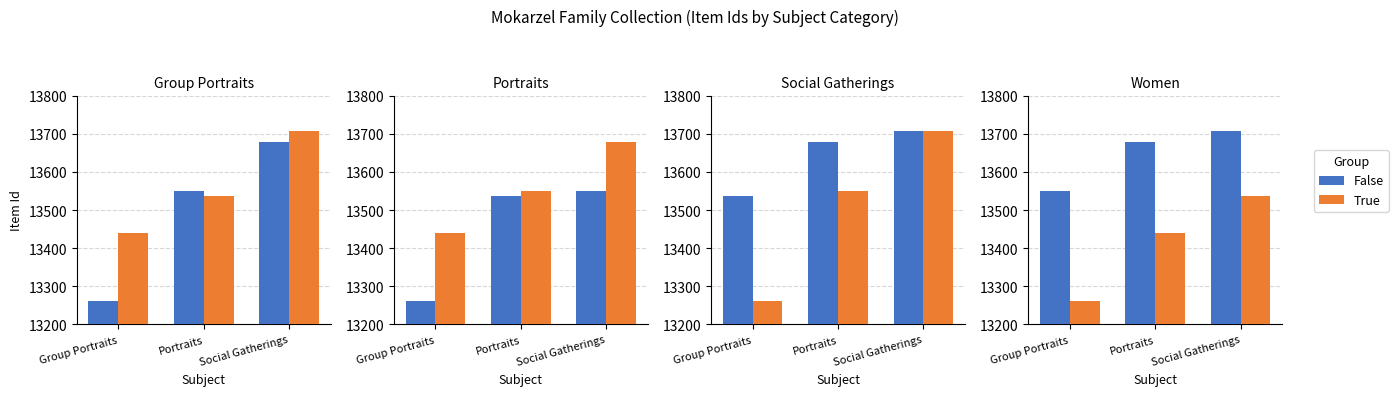

How many True values are between 13262 and 13538?

3